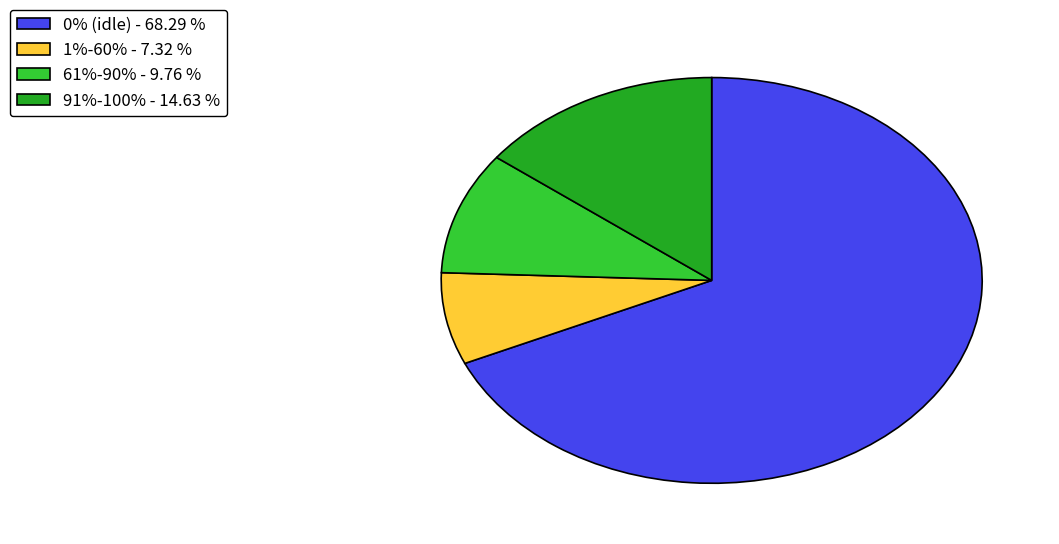

What is the ratio of the value at 0% (idle) - 68.29 % to the value at 61%-90% - 9.76 %?

7.0